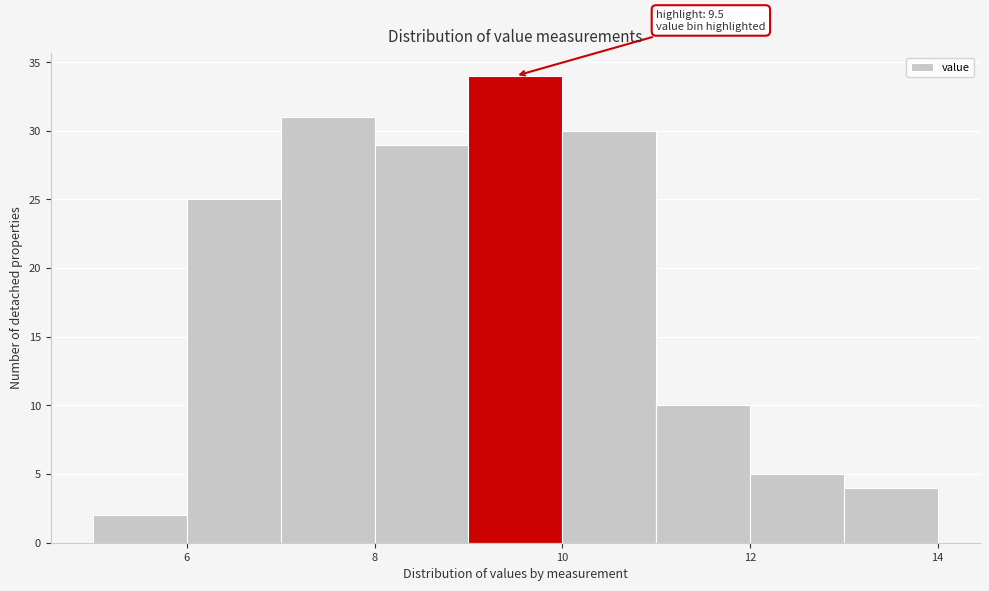

Which range on the x-axis has the tallest bar?

9 to 10